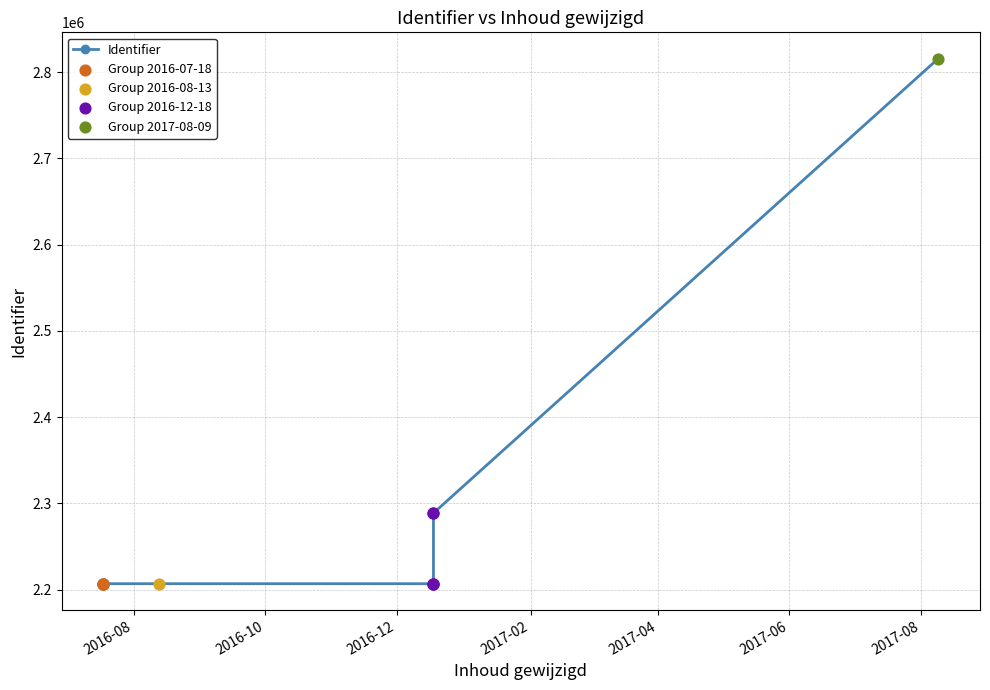

What is the change in value from 2016-07-18 to 2016-12-18?

+81887